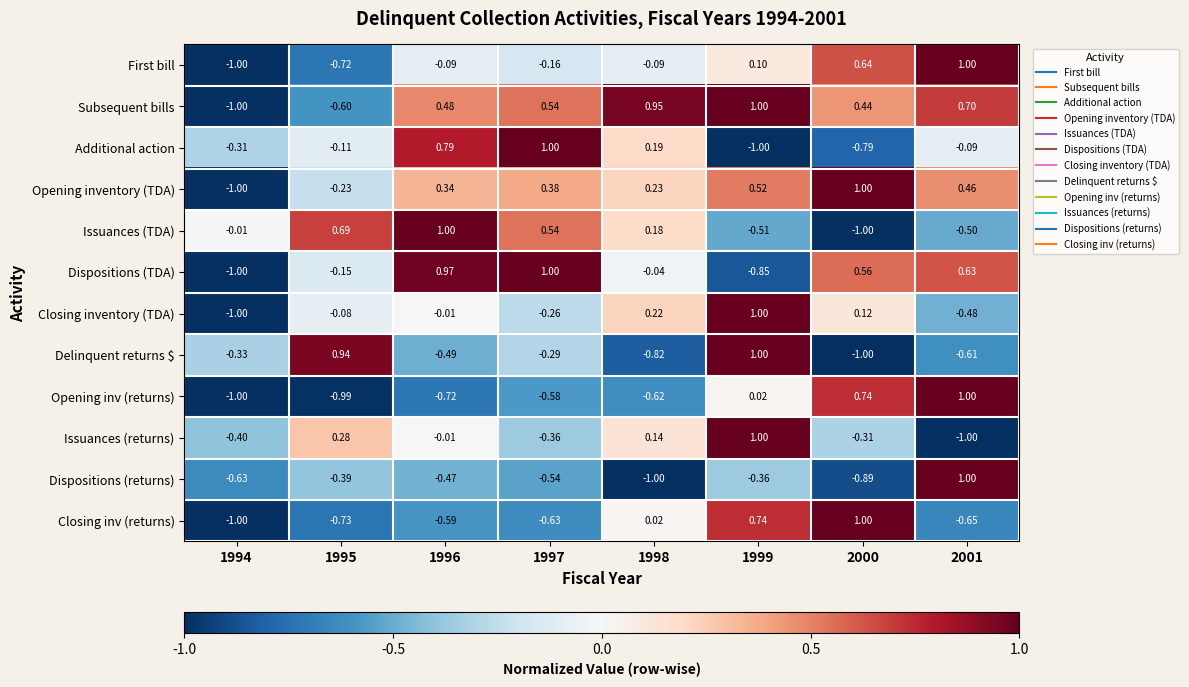

What is the spread (max minus min) of values at 1996?

1.7